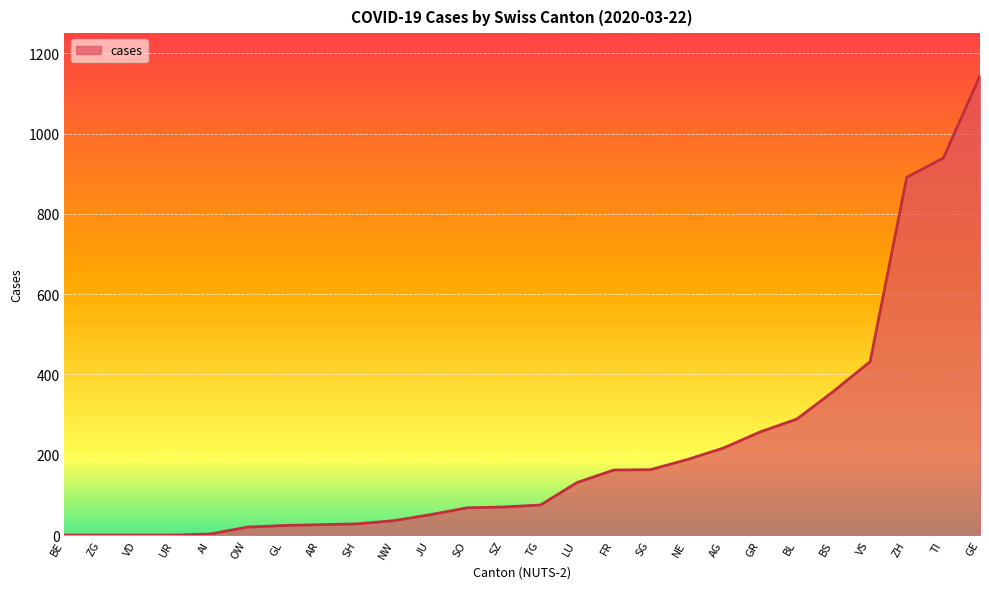

What is the change in value from SG to ZH?

+728